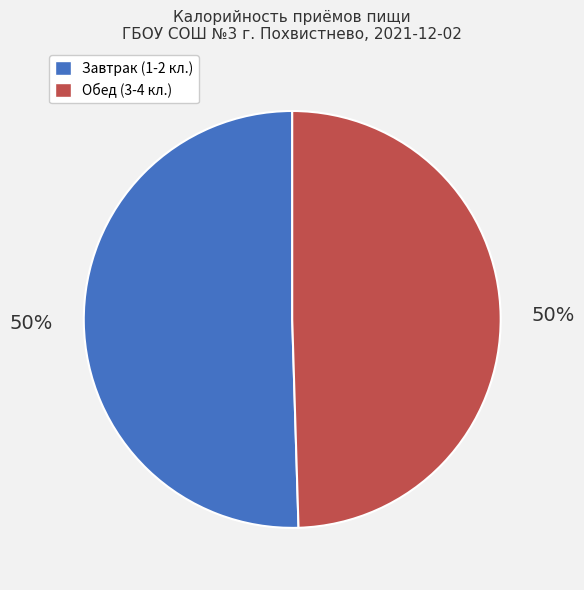

Approximately how many times larger is the value at Обед (3-4 кл.) compared to Завтрак (1-2 кл.)?

1.0